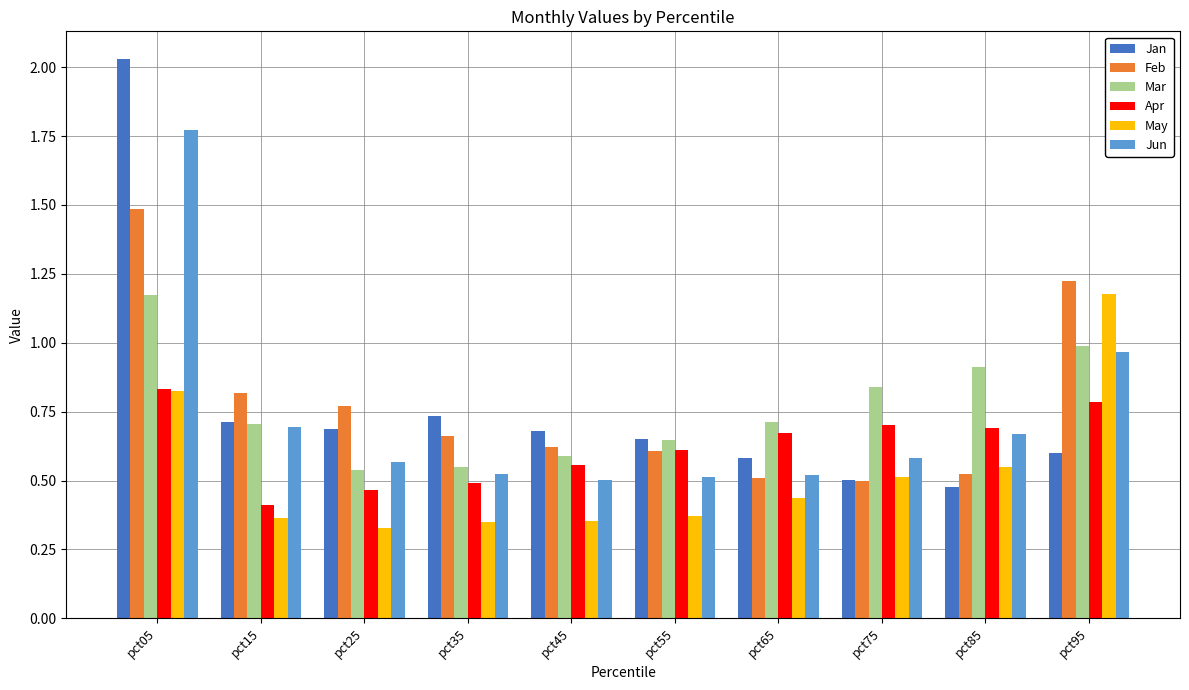

What is the sum of the Jan values at pct55 and pct95?

1.3